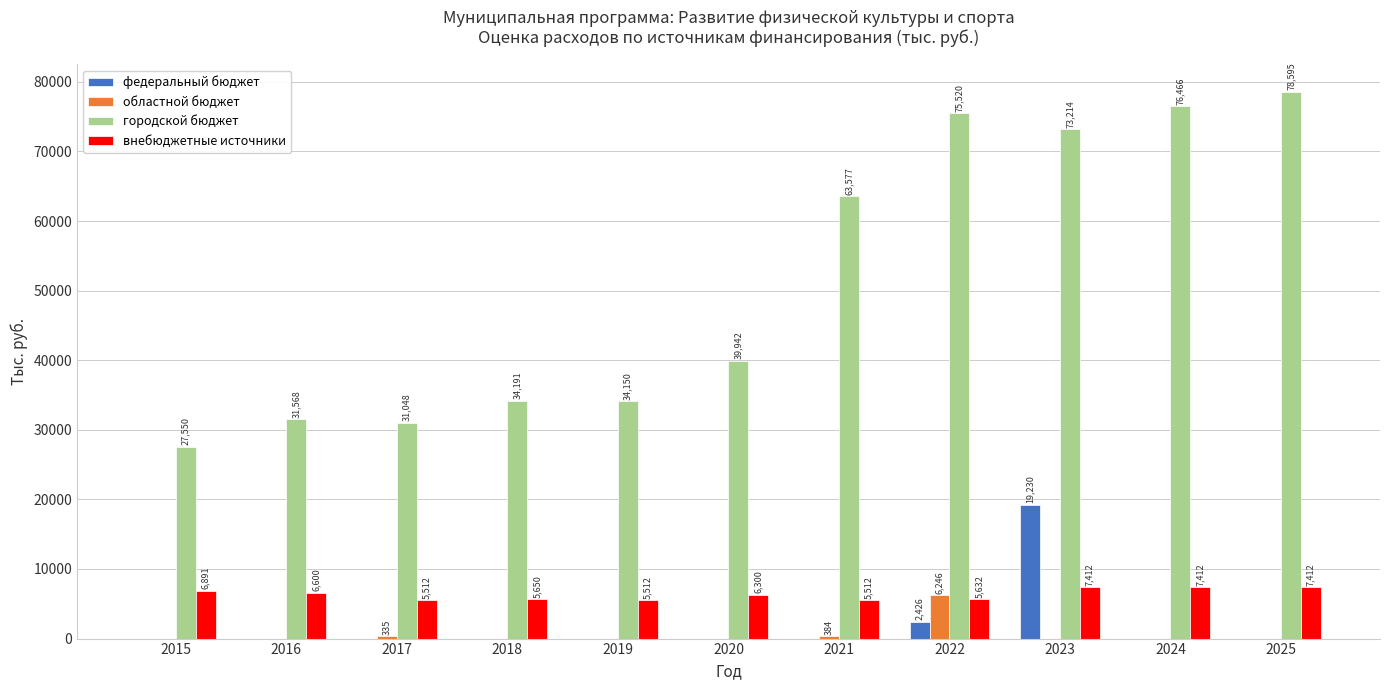

Is the value of городской бюджет at 2021 greater than the value of федеральный бюджет at 2022?

Yes